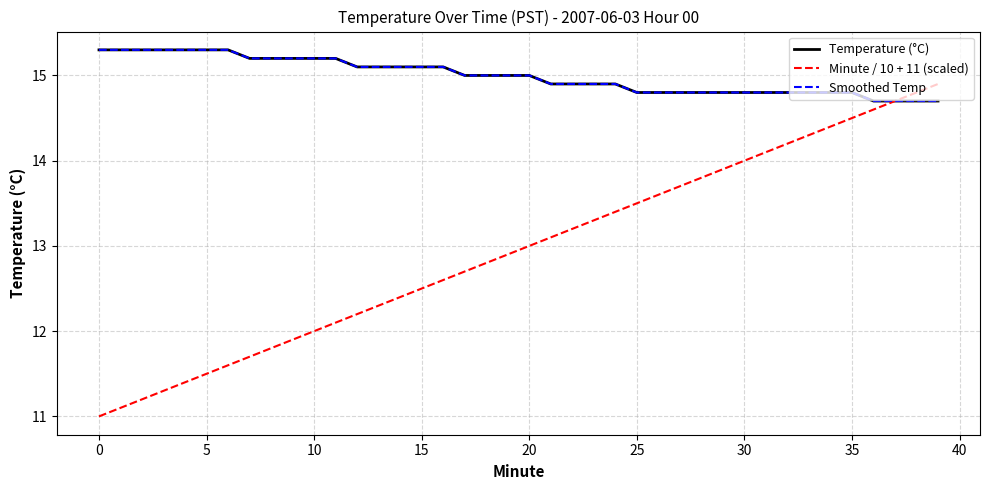

Does the chart display data point markers on the line(s)?

No